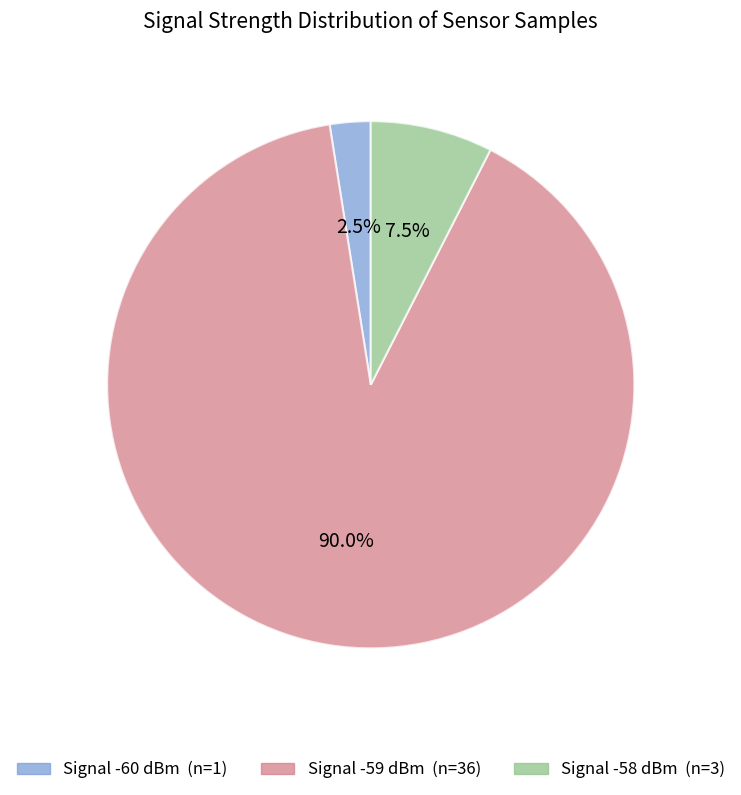

Is there a majority slice in this chart?

Yes